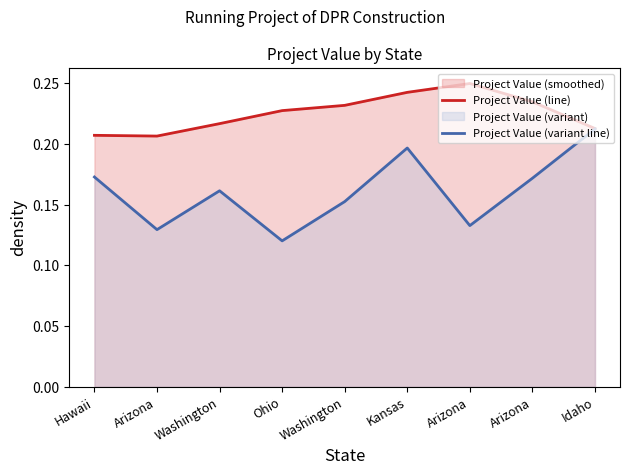

What is the label of the 5th point from the right?

Washington